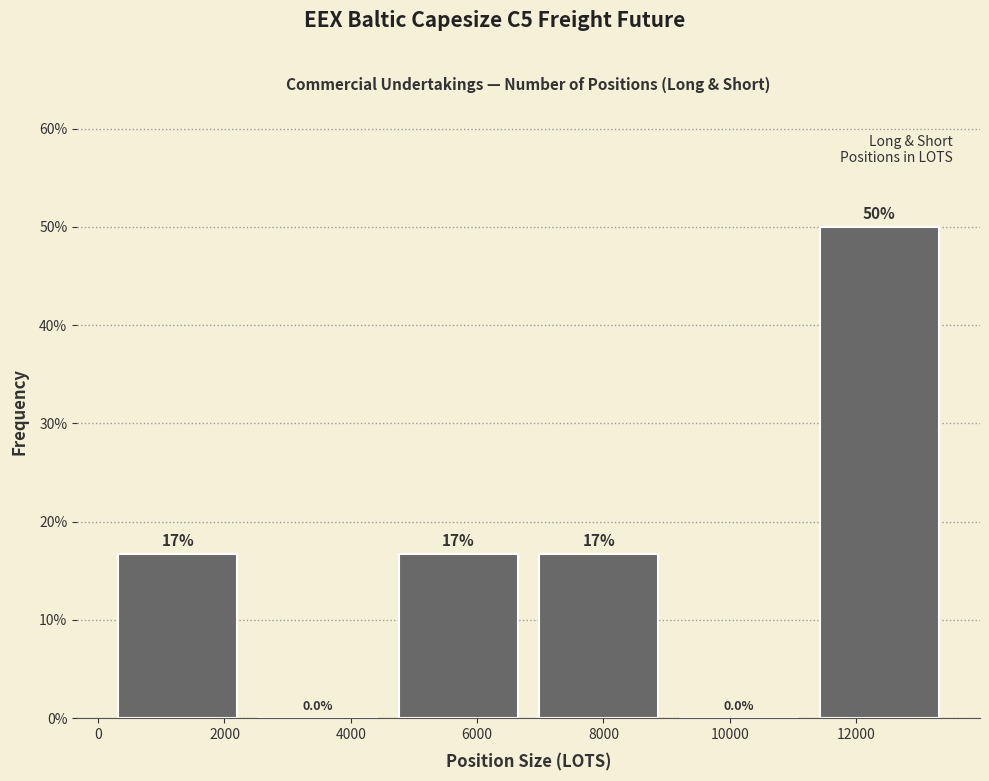

Which range on the x-axis has the tallest bar?

11200 to 13400